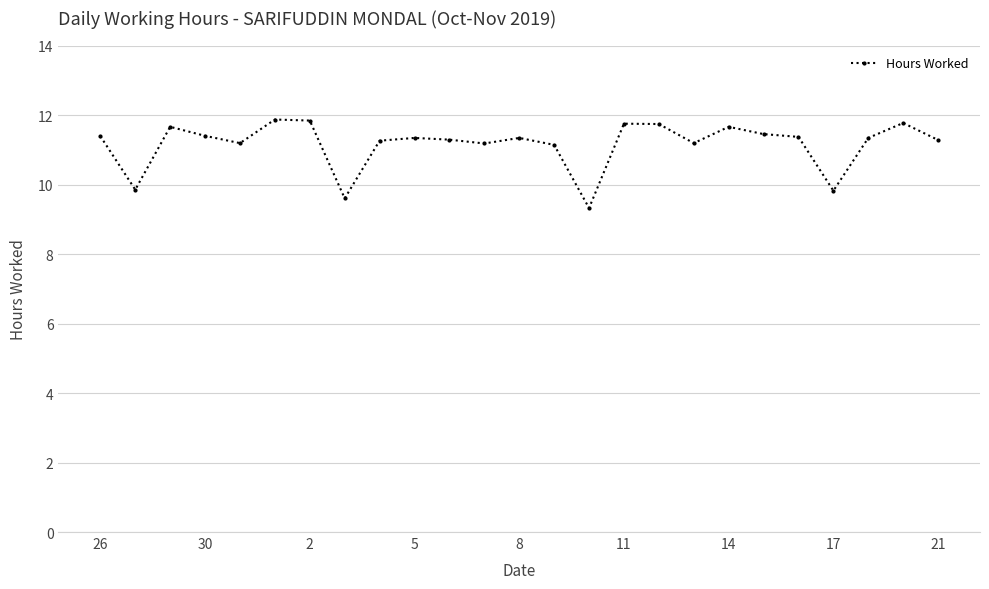

What is the value of the 15th point from the left?

9.3